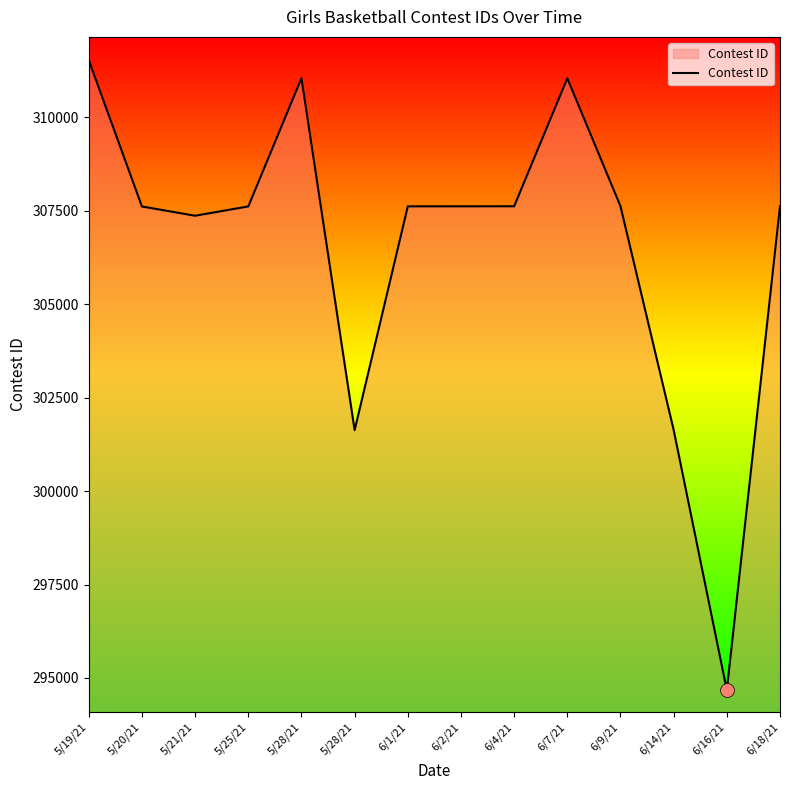

Which label corresponds to the smallest value in the chart?

6/16/21